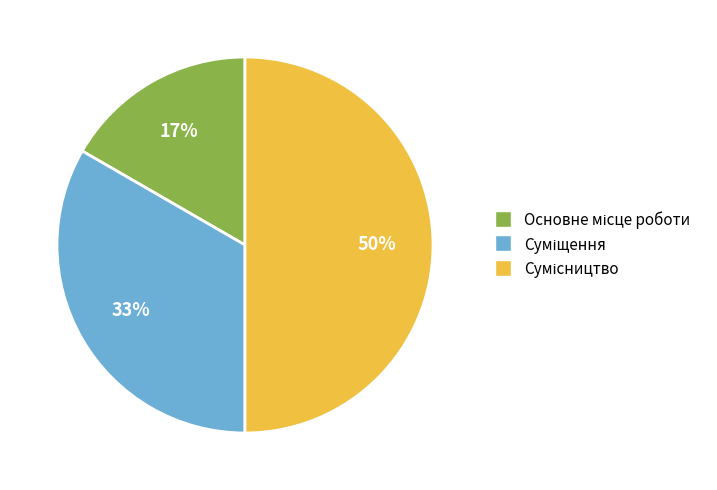

To the nearest percent, what is the difference between the largest and smallest slice percentages?

33%